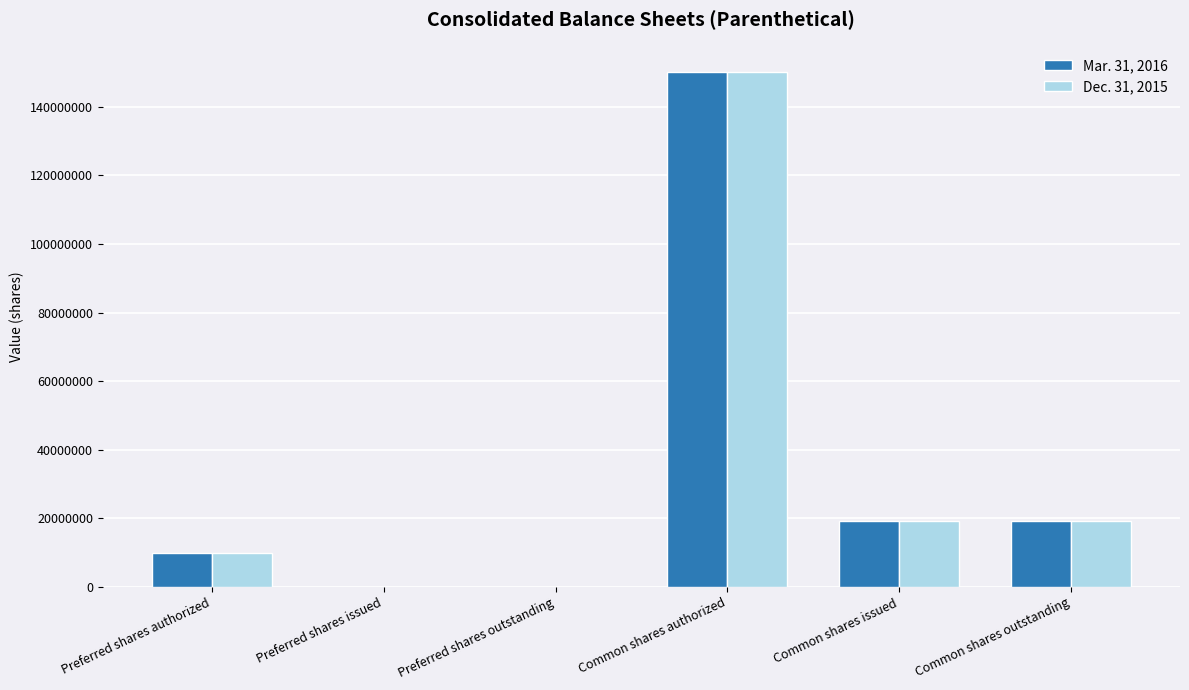

Which label corresponds to the largest value in the chart?

Common shares authorized